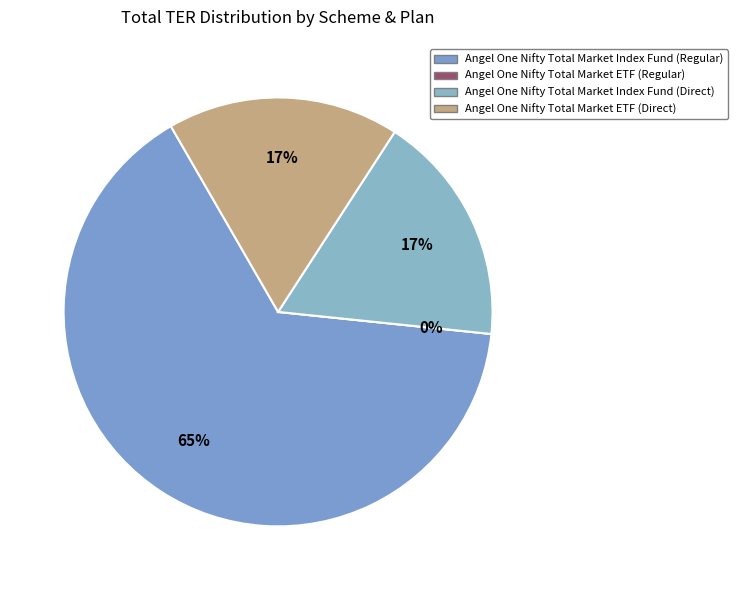

The Angel One Nifty Total Market Index Fund (Direct) slice represents 26% of the pie. True or false?

False